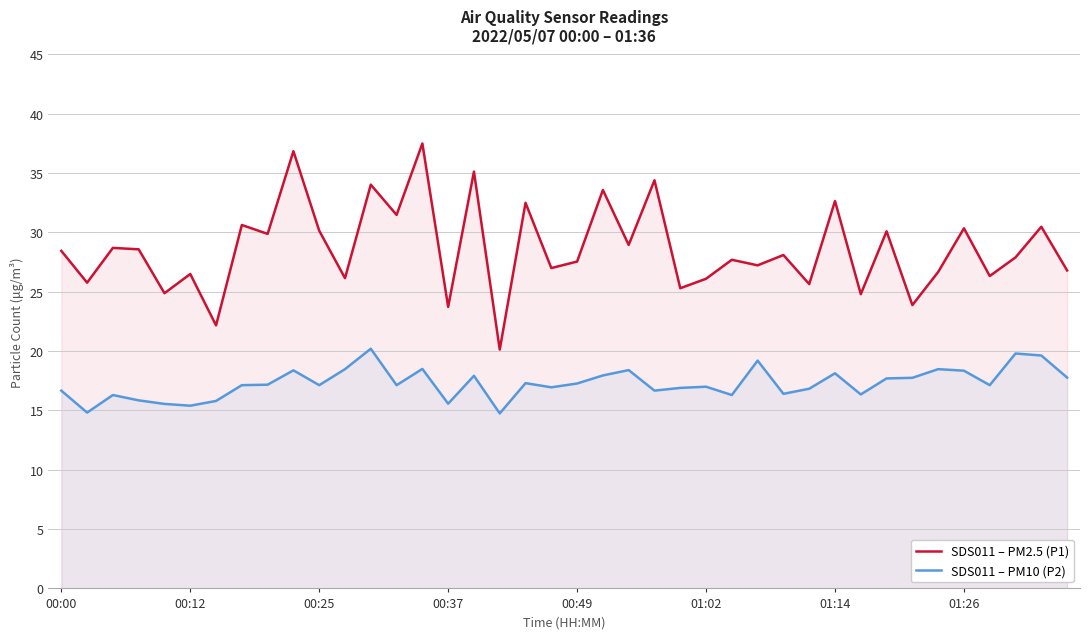

What is the value of the SDS011 – PM2.5 (P1) point at the 33rd from the left?

30.1